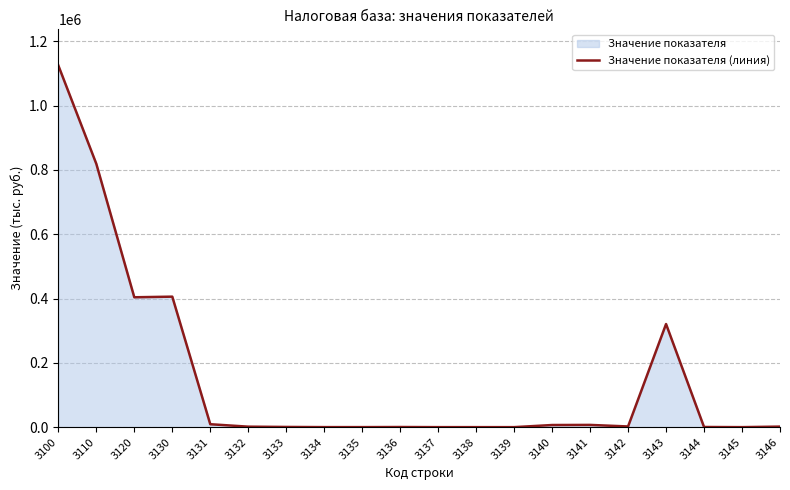

What is the difference between the maximum and minimum values?

1124542